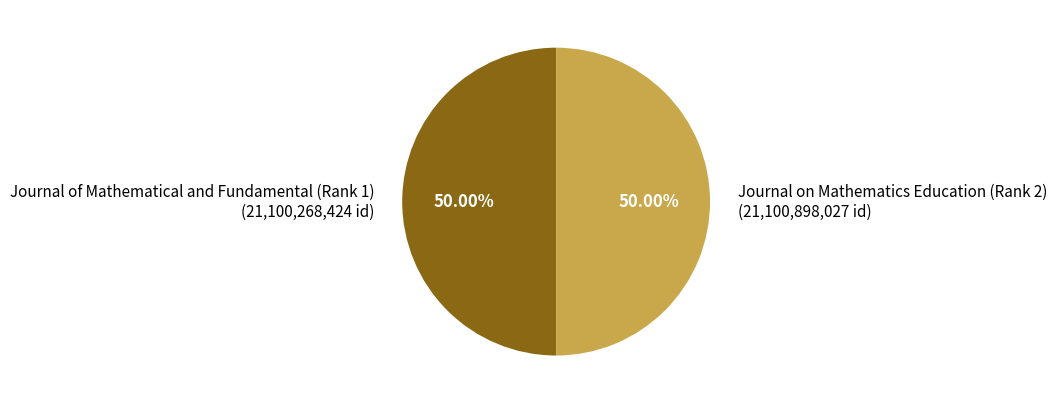

What portion of the pie excludes Journal of Mathematical and Fundamental (Rank 1)?

50.0%